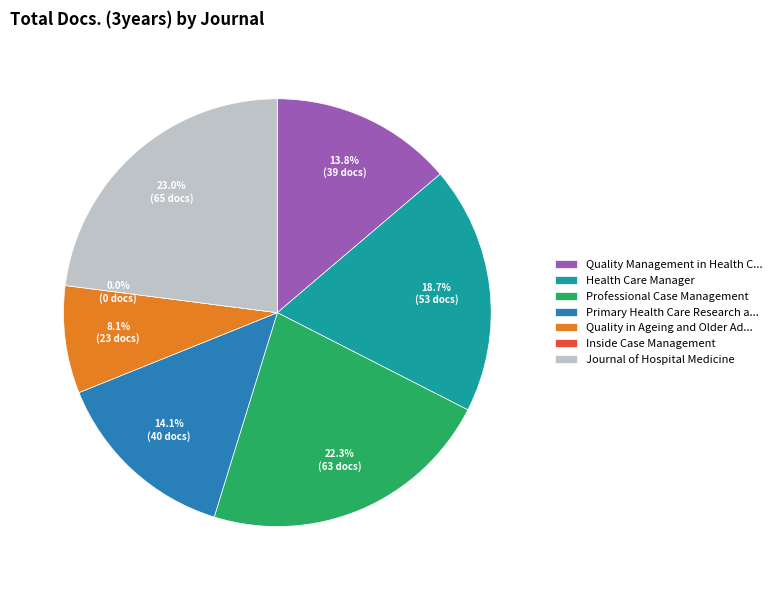

Does any single category account for the majority?

No